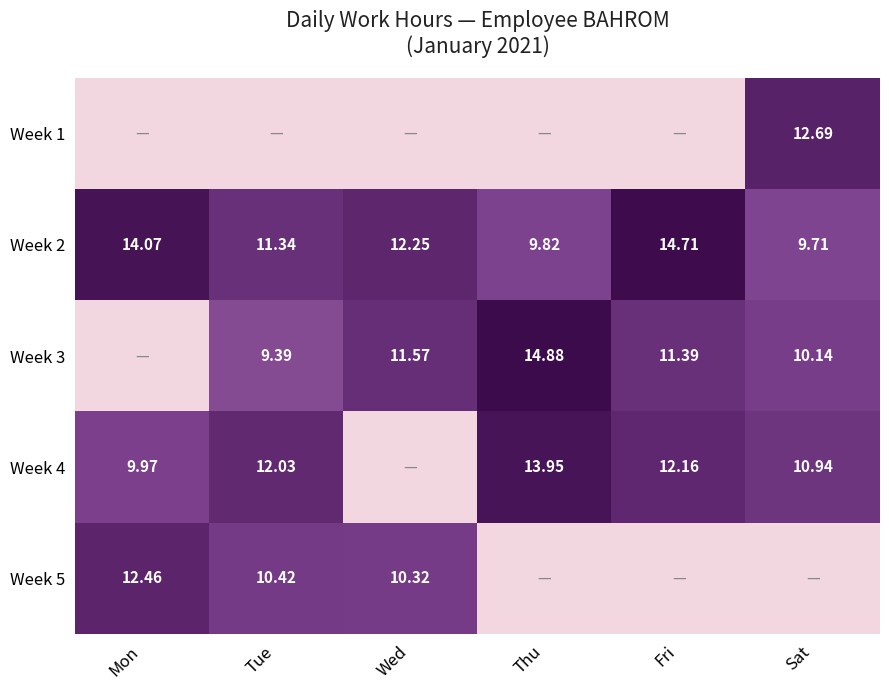

Is the value of Week 2 at Fri greater than the value of Week 4 at Thu?

Yes